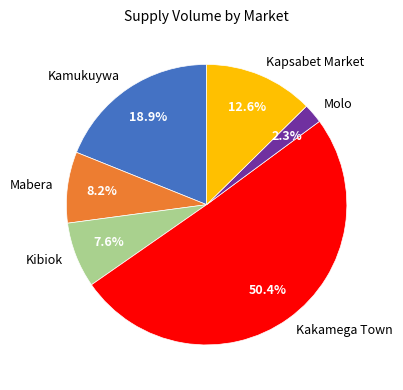

How much of the chart is everything except Kamukuywa?

81.1%